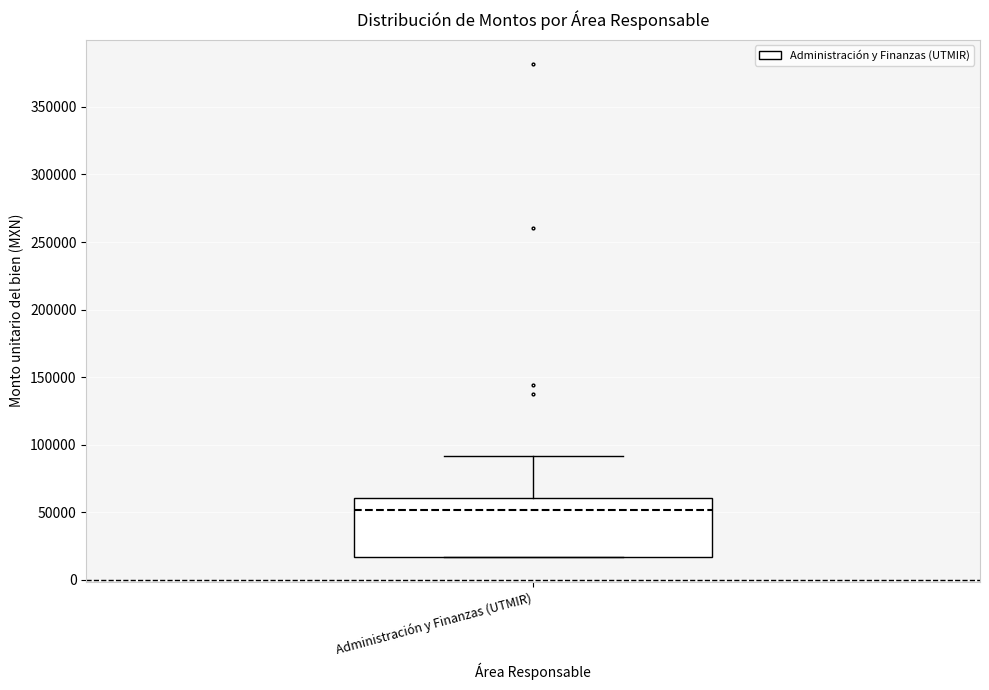

Where does the upper whisker of the box for Administración y Finanzas (UTMIR) end on the y-axis? The values are not printed on the chart, so give them approximately, as read against the axis.

90000